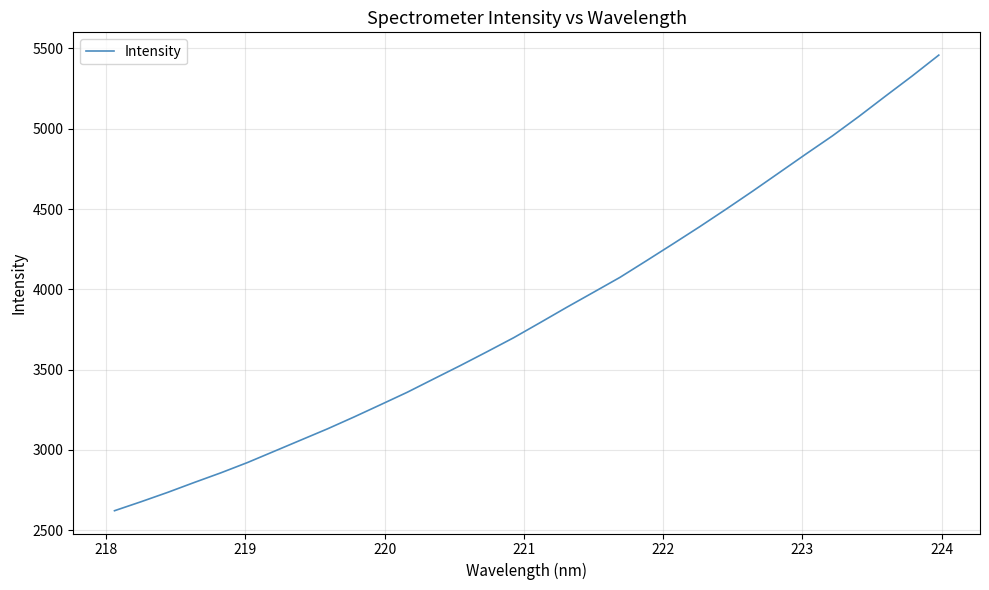

How many values are below 3792?

16